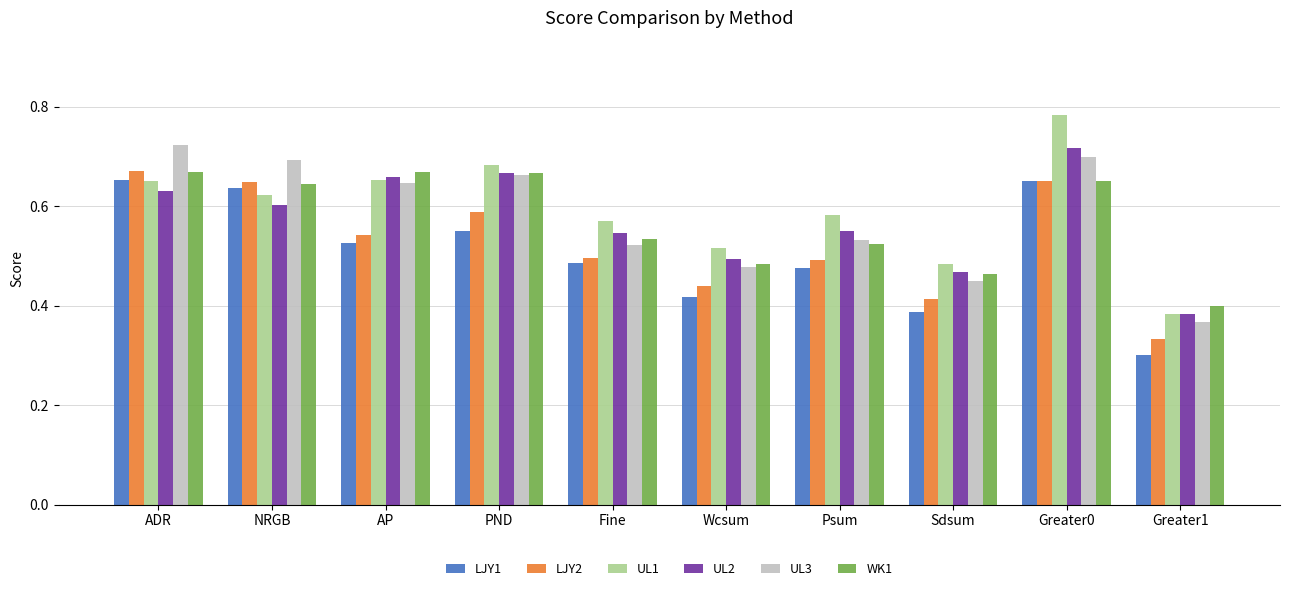

Is it true that UL2 equals 0.8 at ADR?

False